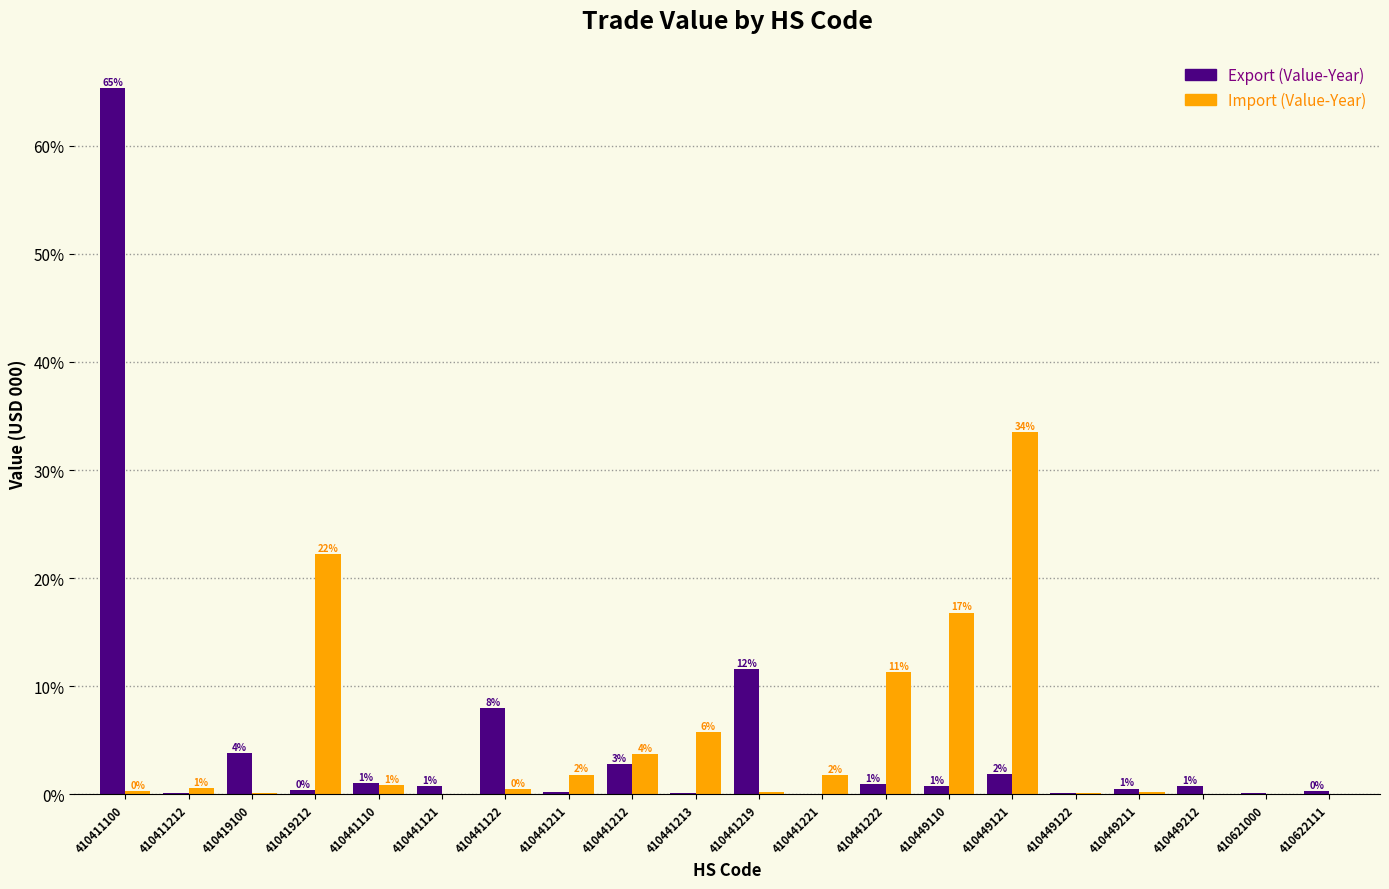

How many groups of bars are there?

20